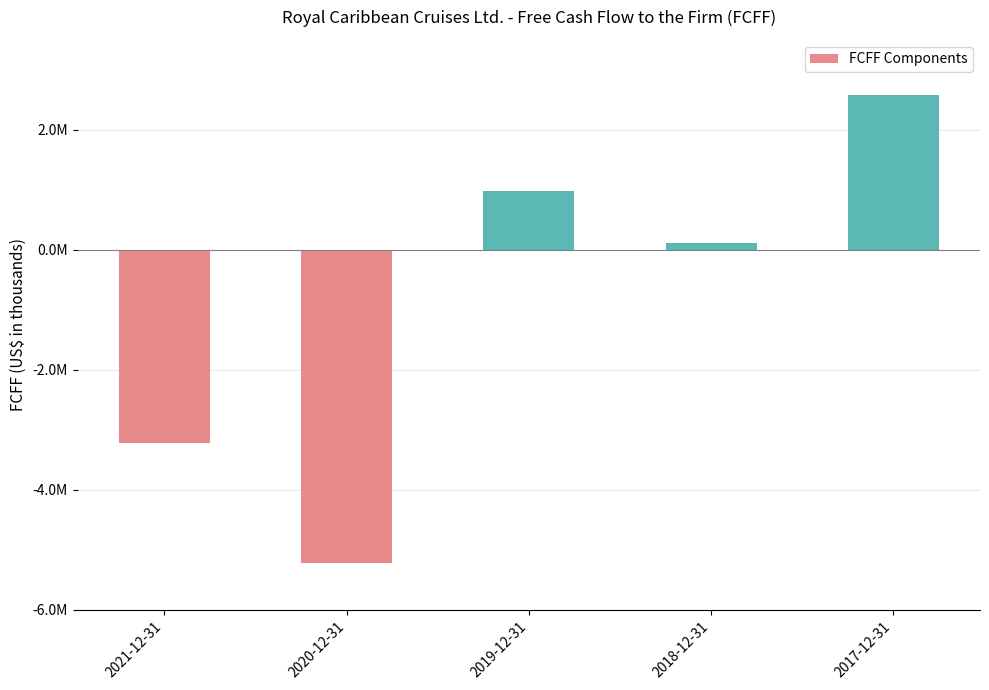

Does the chart contain stacked bars?

No